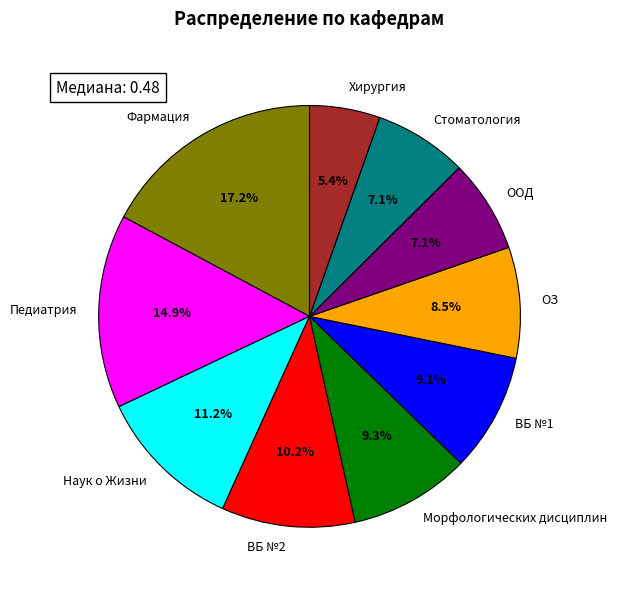

Is Хирургия the majority of the pie?

No